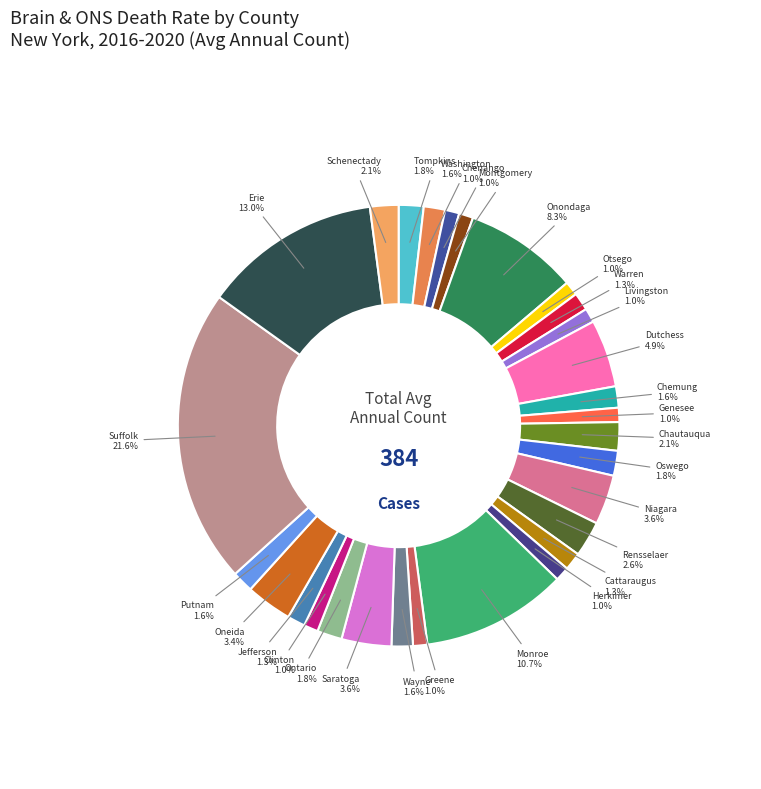

To the nearest percent, what is the average slice percentage?

3%